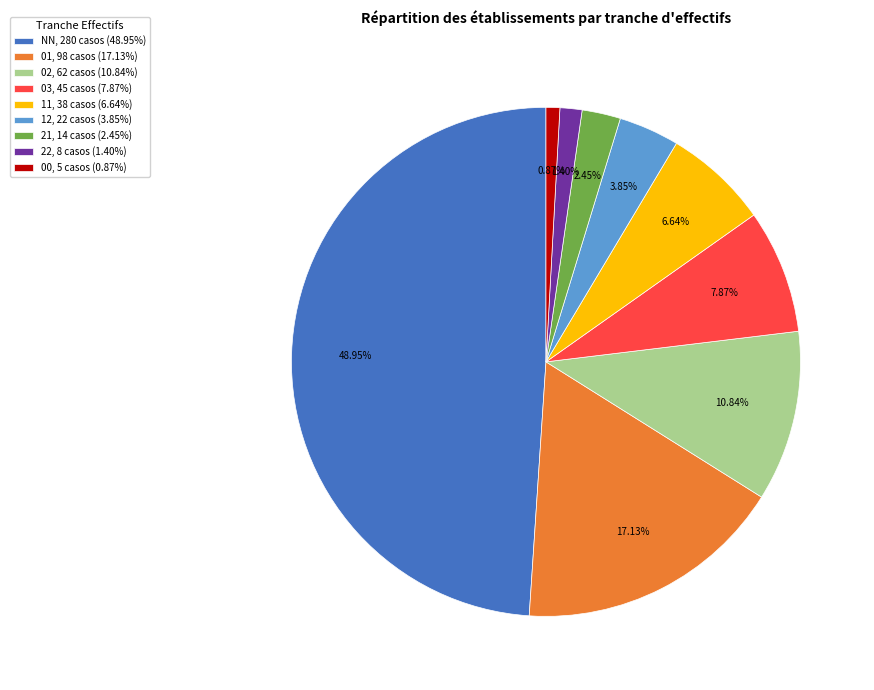

Which slice is the smallest?

00